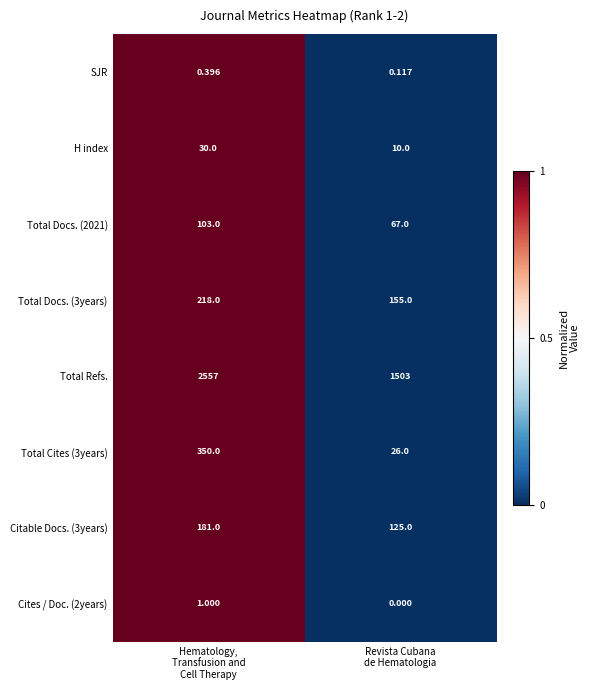

Which series has the largest total across all categories?

Total Refs.